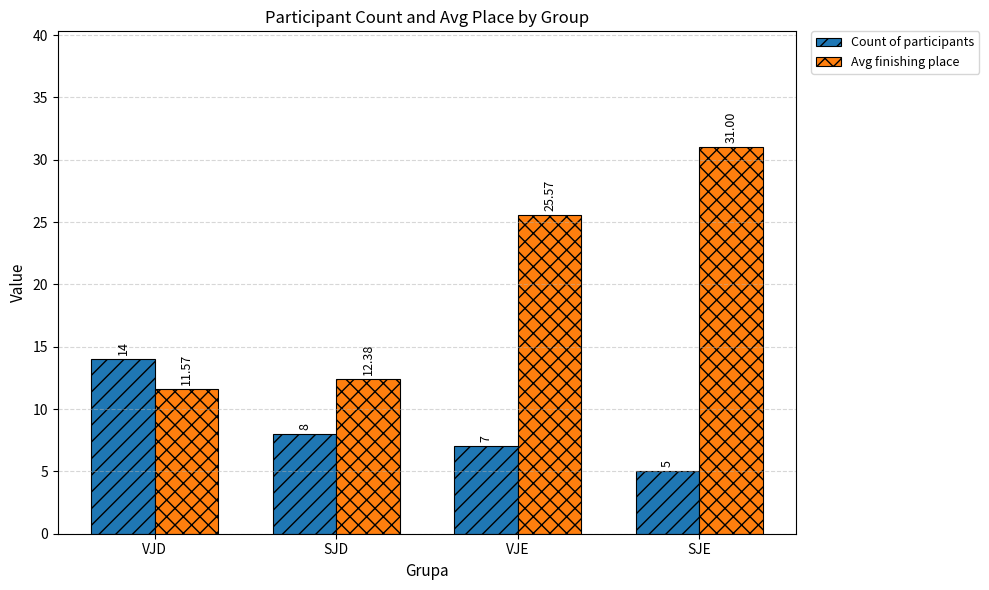

Which category has the lowest value in the Avg finishing place series?

VJD